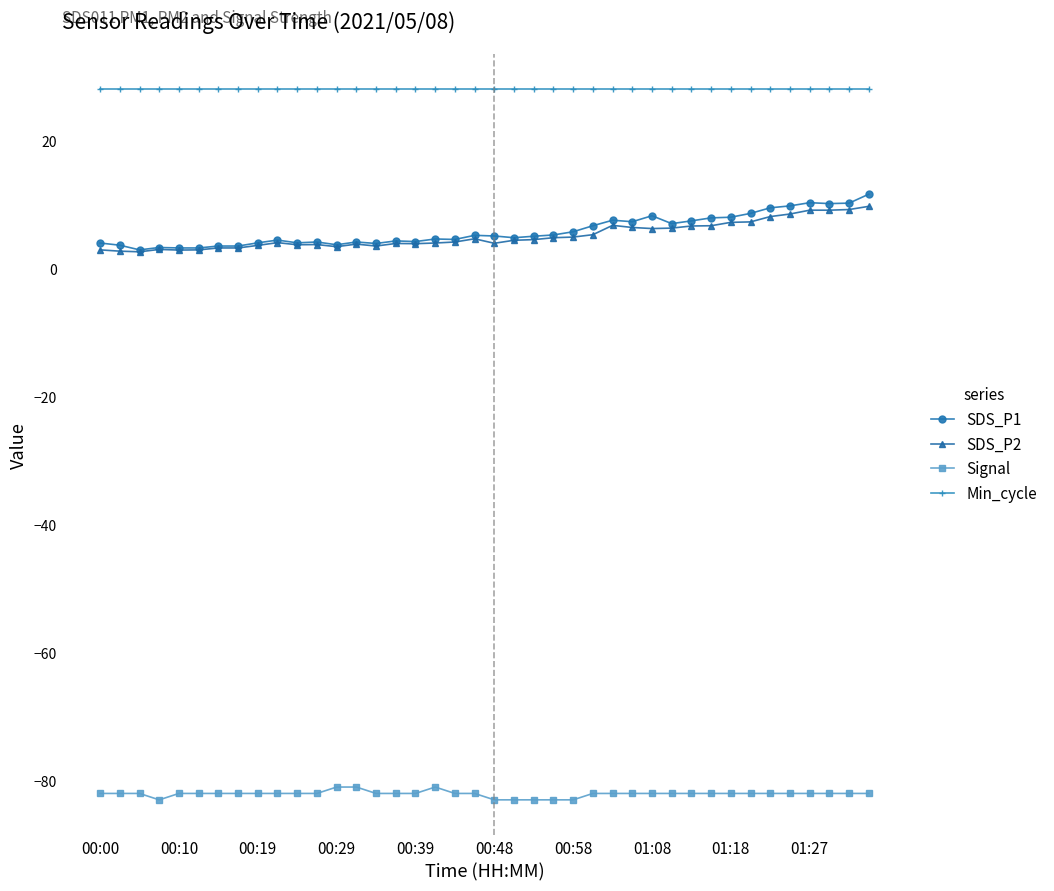

True or false: Signal and Min_cycle cross at least once.

False